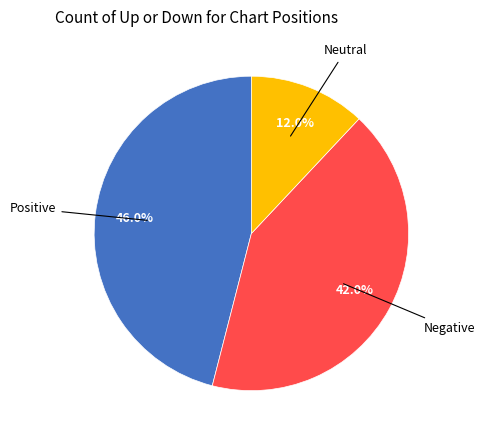

Does any single category account for the majority?

No